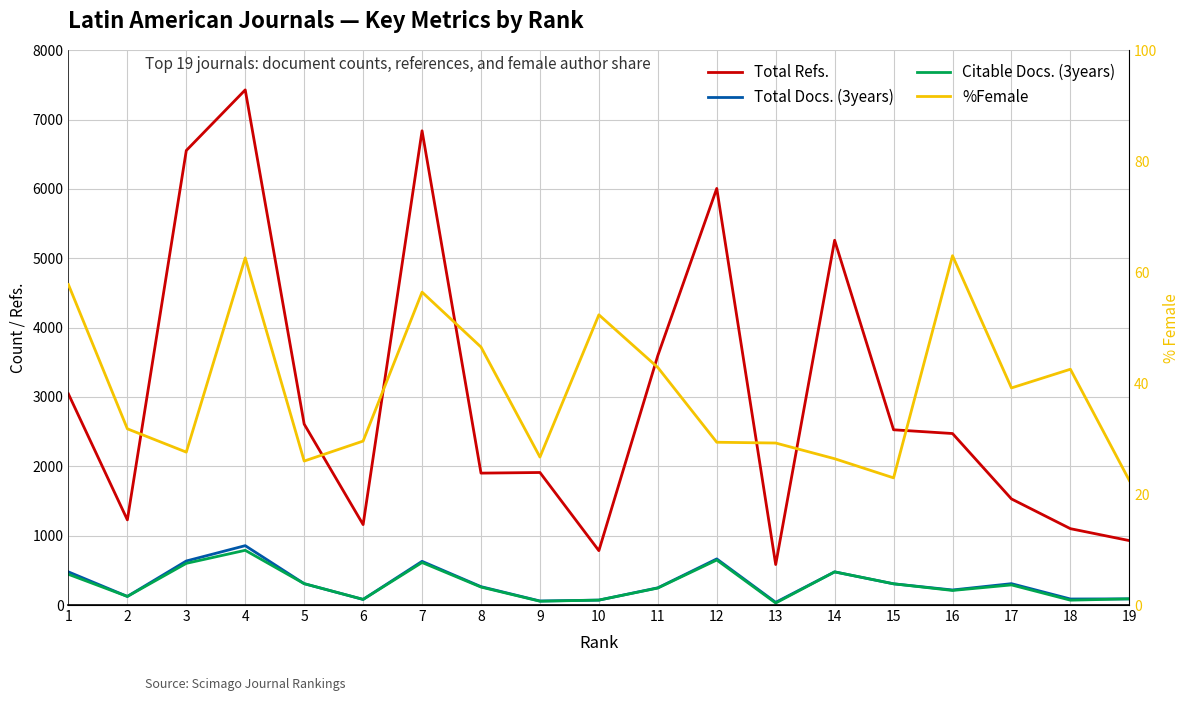

What is the smallest value displayed?

22.4